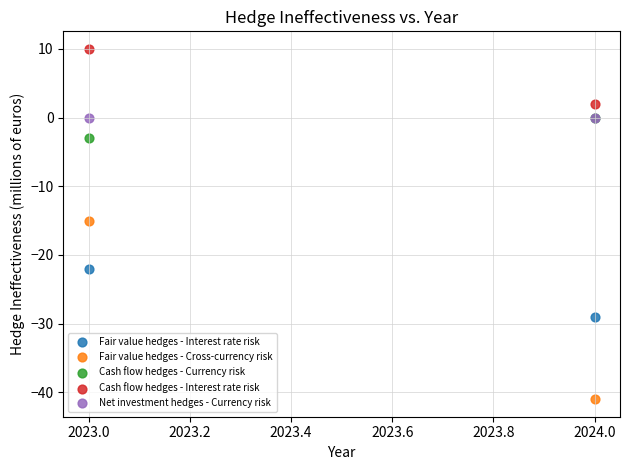

Which series reaches the maximum Y coordinate?

Cash flow hedges - Interest rate risk